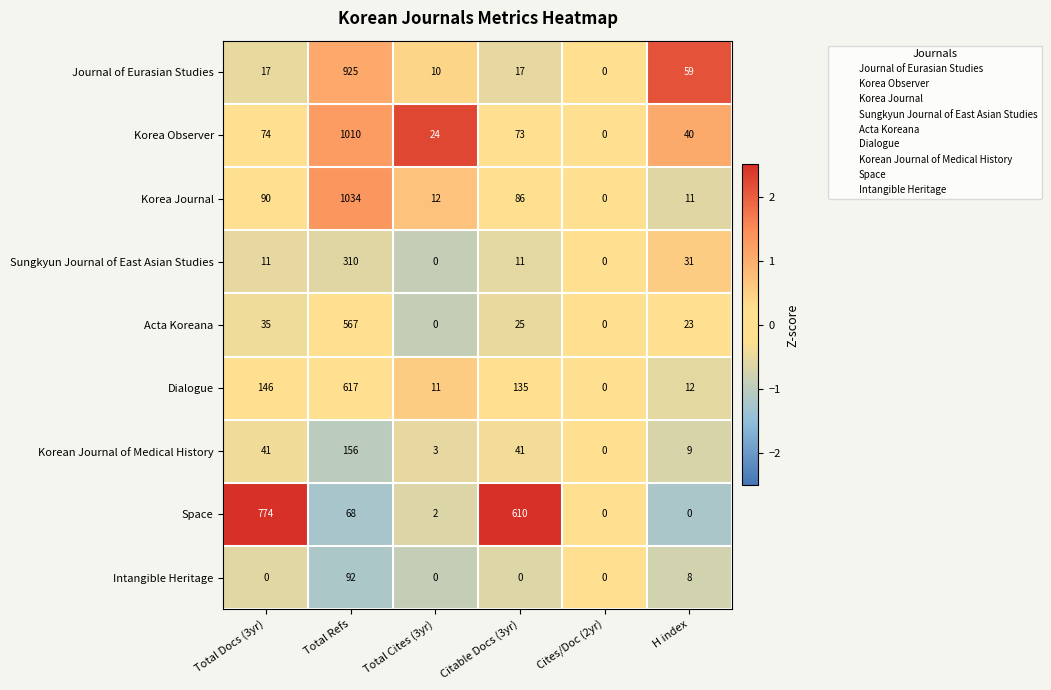

At which category does the chart reach its peak across all series?

Total Refs